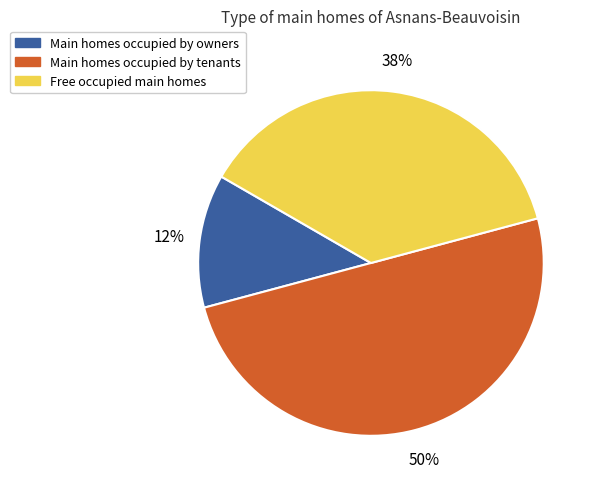

To the nearest percent, what is the difference between the largest and smallest slice percentages?

38%